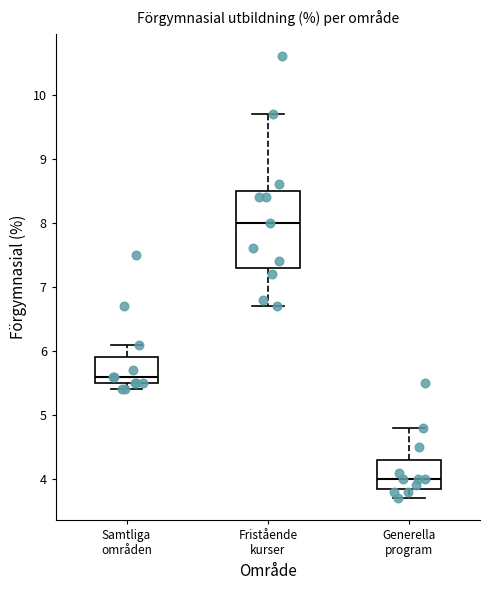

Which box's median line is the highest?

Fristående kurser